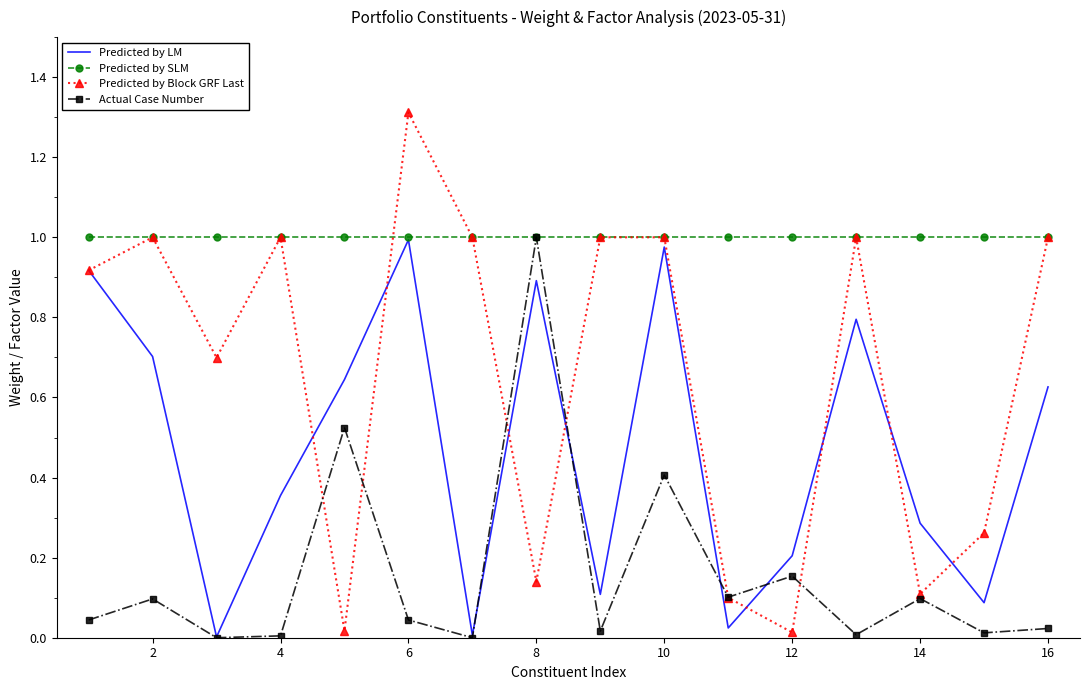

What is the difference between the maximum and second lowest values in the Predicted by Block GRF Last series?

1.3